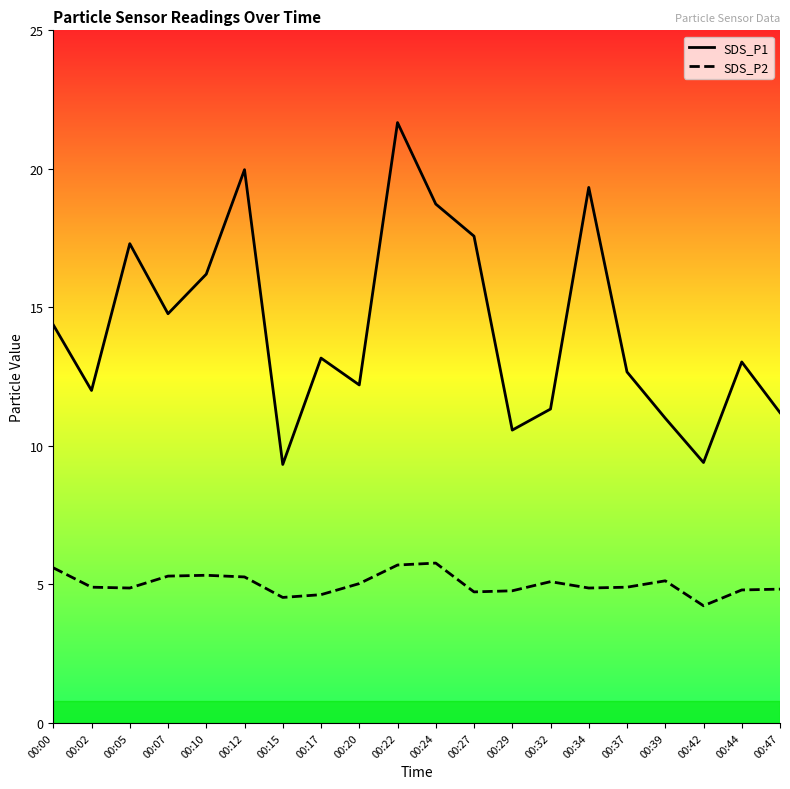

What is the difference between the SDS_P2 values at 00:39 and 00:22?

0.6